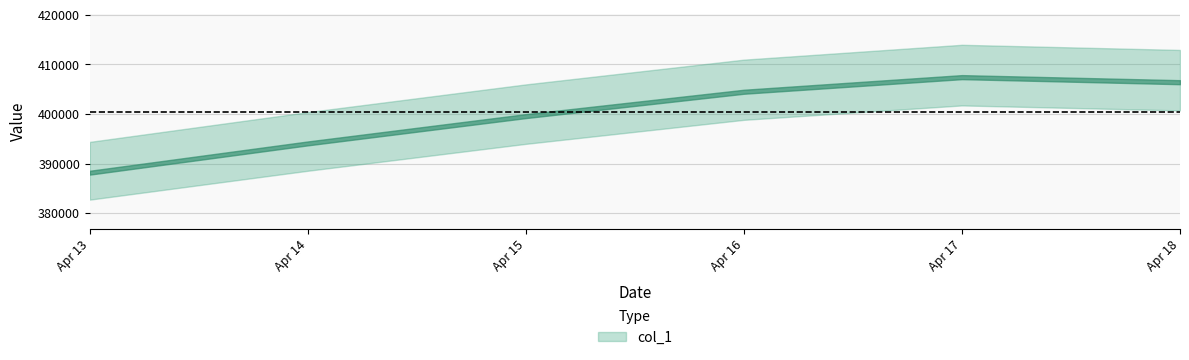

Reading right to left, list all the values displayed in this chart.

2024-04-18=406824.4	2024-04-17=407846.6	2024-04-16=404894.6	2024-04-15=399974.6	2024-04-14=394460.5	2024-04-13=388544.9